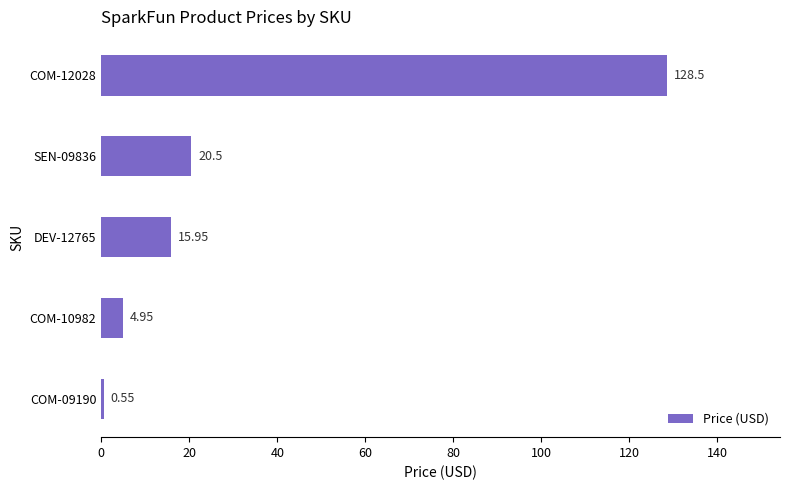

Which has a higher value, SEN-09836 or COM-09190?

SEN-09836